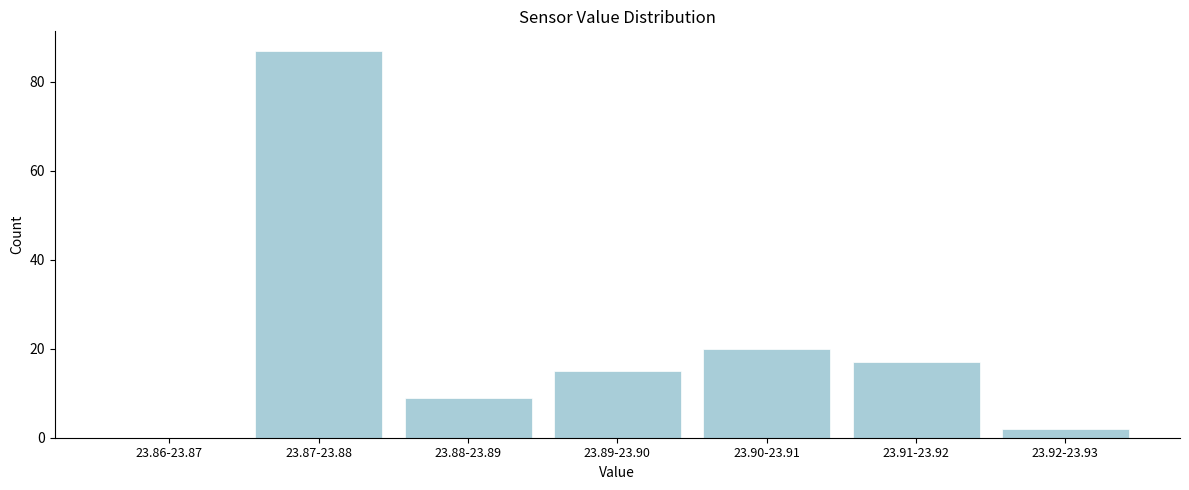

Reading left to right, list all the values displayed in this chart.

23.86-23.87=0	23.87-23.88=87	23.88-23.89=9	23.89-23.90=15	23.90-23.91=20	23.91-23.92=17	23.92-23.93=2